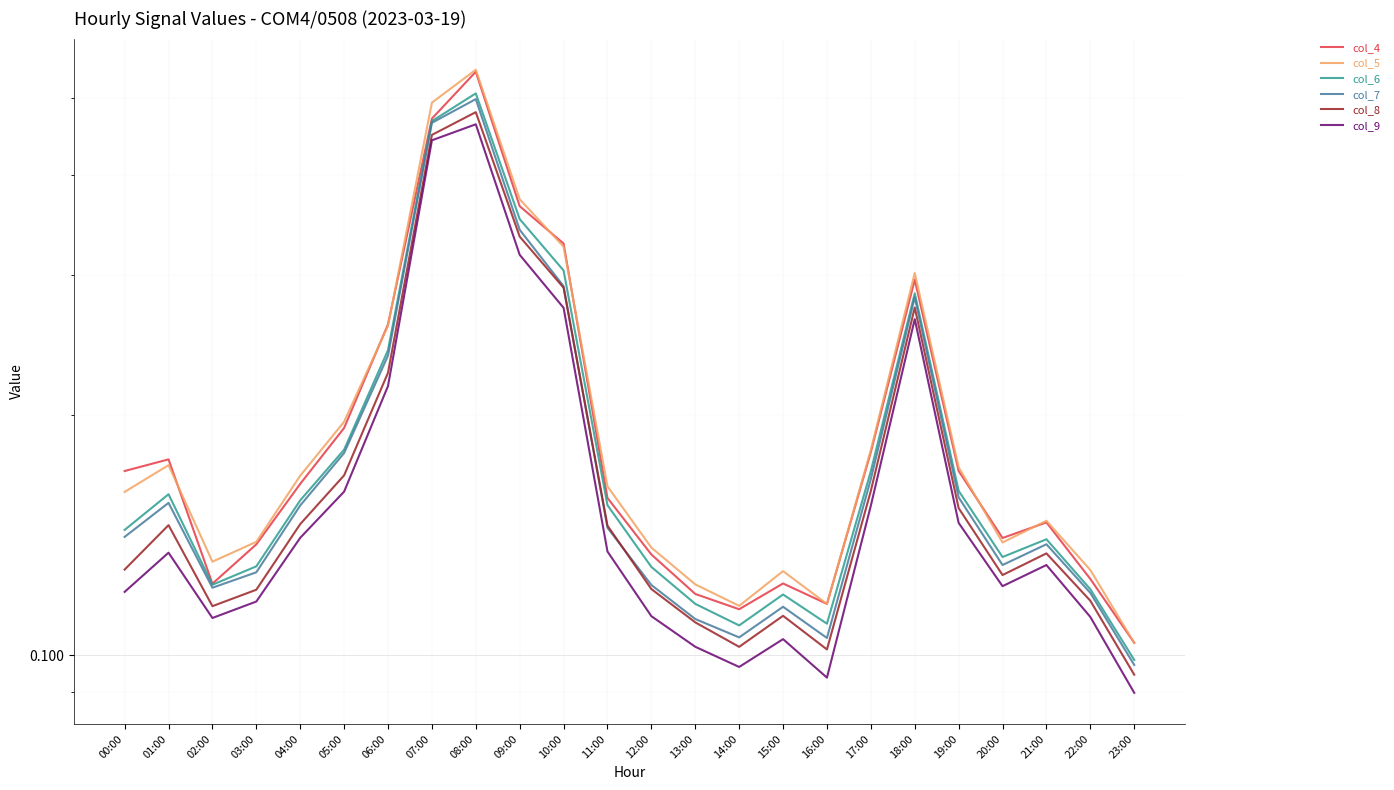

Reading left to right, extract all data points from this chart.

col_4: 00:00=0.2	01:00=0.2	02:00=0.1	03:00=0.1	04:00=0.2	05:00=0.2	06:00=0.3	07:00=0.5	08:00=0.5	09:00=0.4	10:00=0.3	11:00=0.2	12:00=0.1	13:00=0.1	14:00=0.1	15:00=0.1	16:00=0.1	17:00=0.2	18:00=0.3	19:00=0.2	20:00=0.1	21:00=0.1	22:00=0.1	23:00=0.1
col_5: 00:00=0.2	01:00=0.2	02:00=0.1	03:00=0.1	04:00=0.2	05:00=0.2	06:00=0.3	07:00=0.5	08:00=0.5	09:00=0.4	10:00=0.3	11:00=0.2	12:00=0.1	13:00=0.1	14:00=0.1	15:00=0.1	16:00=0.1	17:00=0.2	18:00=0.3	19:00=0.2	20:00=0.1	21:00=0.1	22:00=0.1	23:00=0.1
col_6: 00:00=0.1	01:00=0.2	02:00=0.1	03:00=0.1	04:00=0.2	05:00=0.2	06:00=0.2	07:00=0.5	08:00=0.5	09:00=0.4	10:00=0.3	11:00=0.2	12:00=0.1	13:00=0.1	14:00=0.1	15:00=0.1	16:00=0.1	17:00=0.2	18:00=0.3	19:00=0.2	20:00=0.1	21:00=0.1	22:00=0.1	23:00=0.1
col_7: 00:00=0.1	01:00=0.2	02:00=0.1	03:00=0.1	04:00=0.2	05:00=0.2	06:00=0.2	07:00=0.5	08:00=0.5	09:00=0.3	10:00=0.3	11:00=0.1	12:00=0.1	13:00=0.1	14:00=0.1	15:00=0.1	16:00=0.1	17:00=0.2	18:00=0.3	19:00=0.2	20:00=0.1	21:00=0.1	22:00=0.1	23:00=0.1
col_8: 00:00=0.1	01:00=0.1	02:00=0.1	03:00=0.1	04:00=0.1	05:00=0.2	06:00=0.2	07:00=0.4	08:00=0.5	09:00=0.3	10:00=0.3	11:00=0.1	12:00=0.1	13:00=0.1	14:00=0.1	15:00=0.1	16:00=0.1	17:00=0.2	18:00=0.3	19:00=0.2	20:00=0.1	21:00=0.1	22:00=0.1	23:00=0.1
col_9: 00:00=0.1	01:00=0.1	02:00=0.1	03:00=0.1	04:00=0.1	05:00=0.2	06:00=0.2	07:00=0.4	08:00=0.5	09:00=0.3	10:00=0.3	11:00=0.1	12:00=0.1	13:00=0.1	14:00=0.1	15:00=0.1	16:00=0.1	17:00=0.2	18:00=0.3	19:00=0.1	20:00=0.1	21:00=0.1	22:00=0.1	23:00=0.1